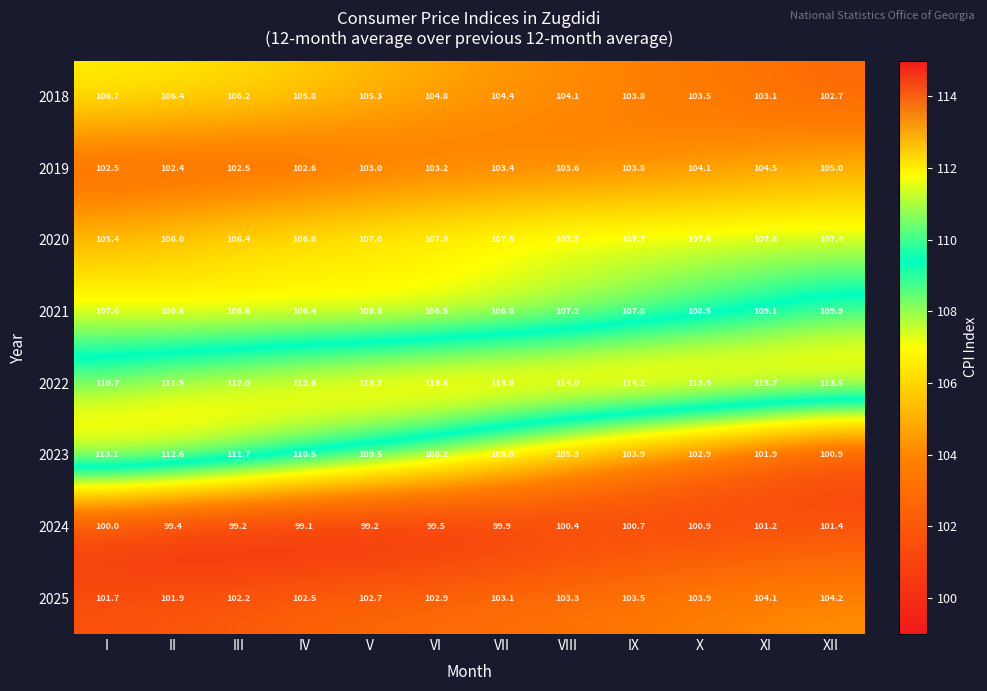

Which series changed the most between III and VIII?

2023